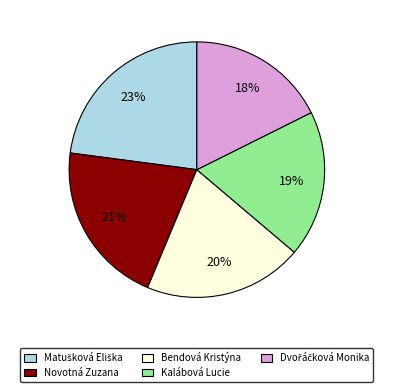

What percentage is the Bendová Kristýna slice, to the nearest percent?

20%